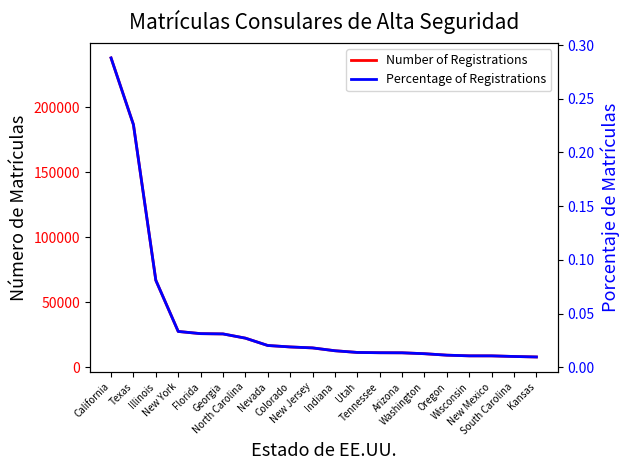

What is the approximate value of Number of Registrations at Tennessee?

11265.0